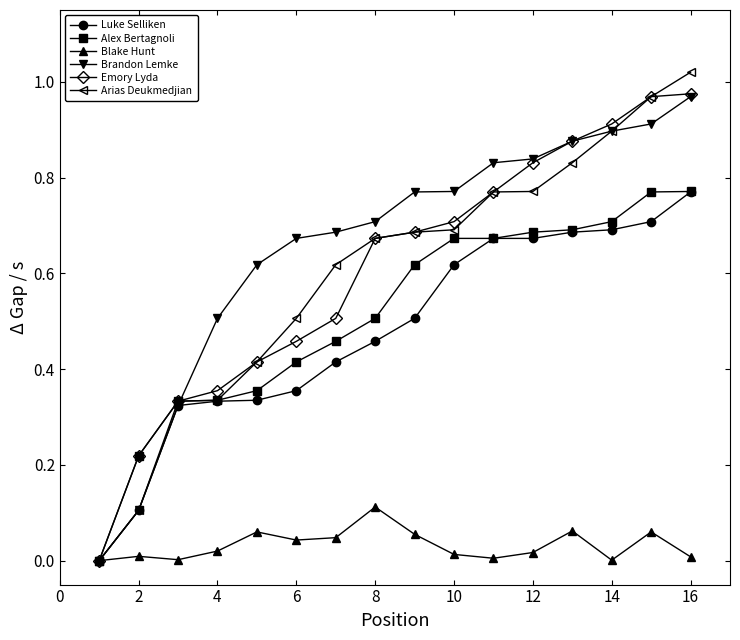

Which series has the largest range (max minus min)?

Arias Deukmedjian